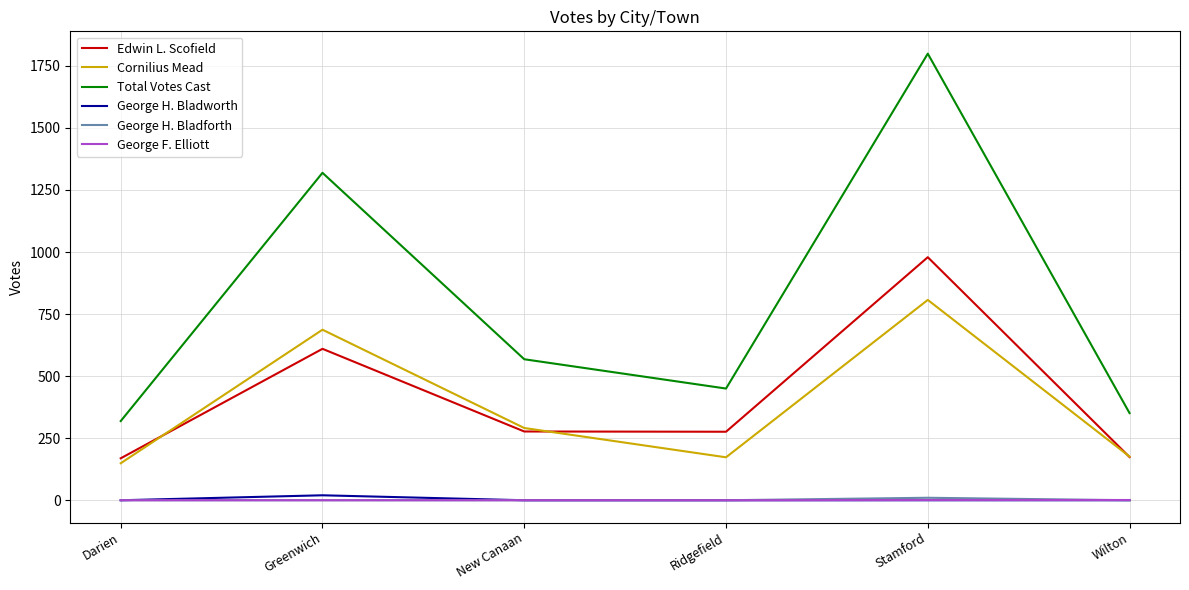

What is the total value across all series at Darien?

637